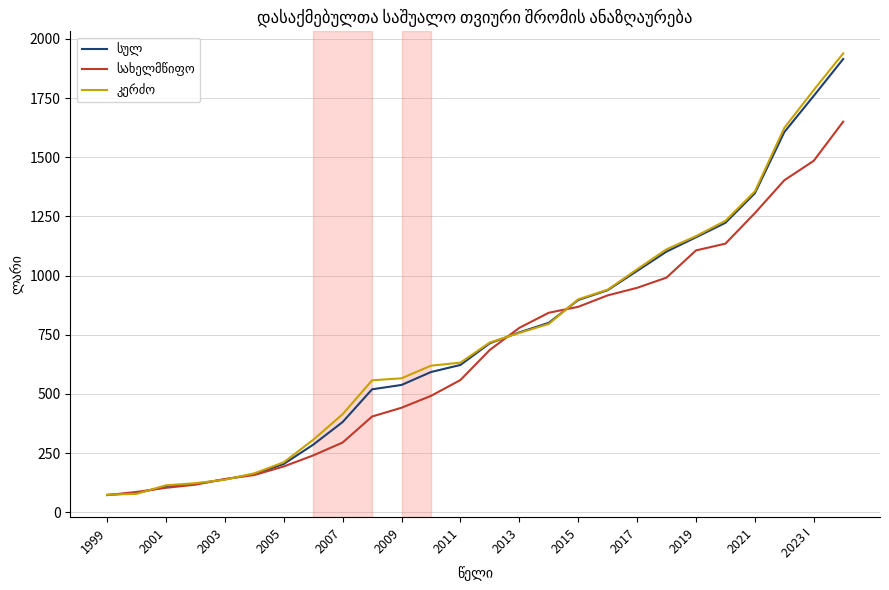

What is the maximum value shown in the chart?

1938.3